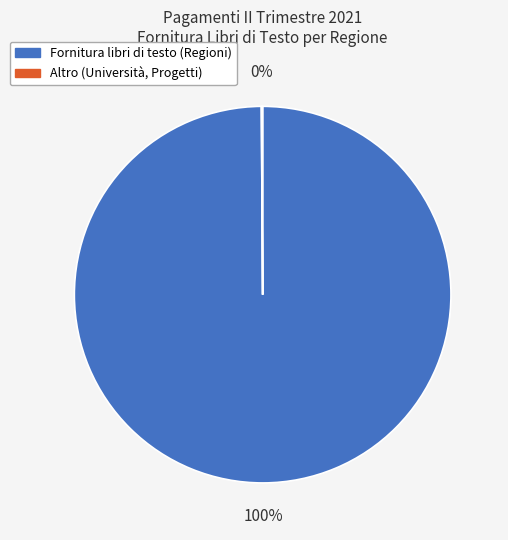

Is there a majority slice in this chart?

Yes